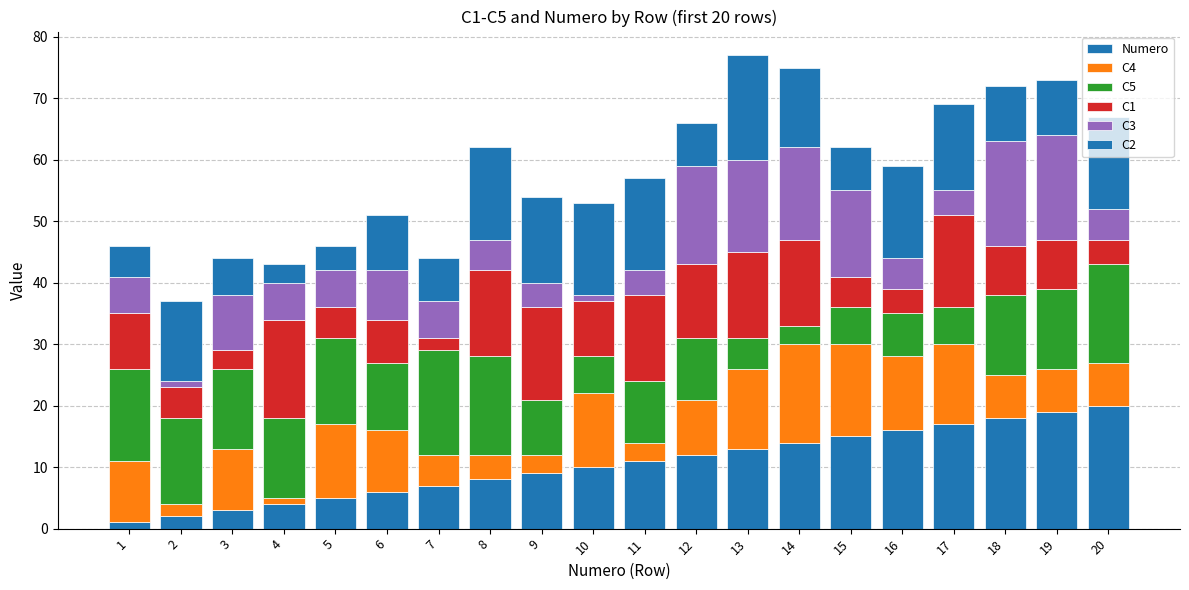

Does the chart contain any negative values?

No